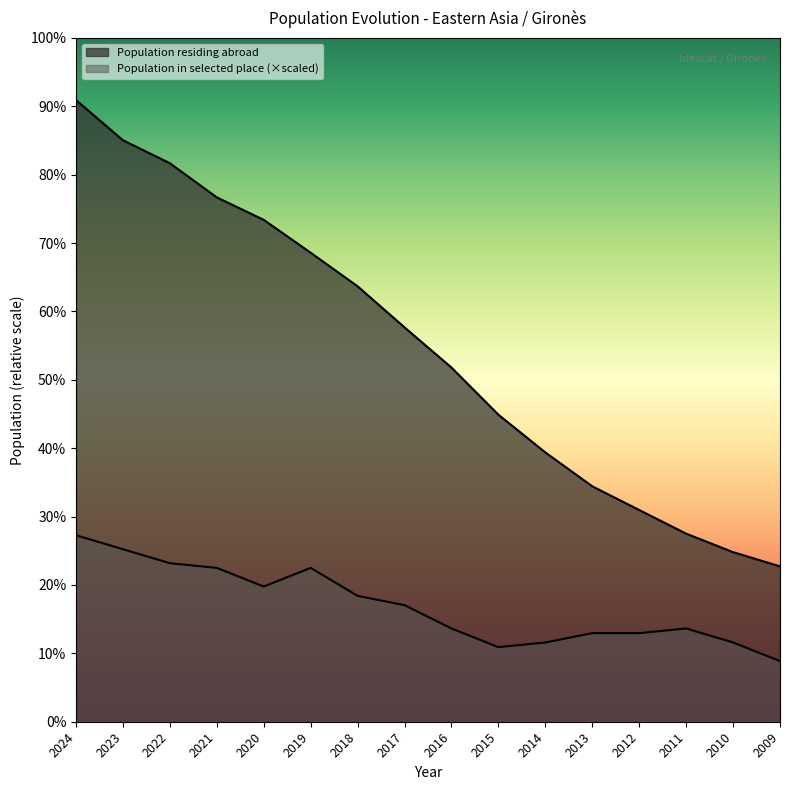

Reading left to right, list all the values displayed in this chart.

Population residing abroad: 10300.0	9635.0	9254.0	8688.0	8316.0	7771.0	7215.0	6534.0	5868.0	5087.0	4462.0	3901.0	3508.0	3116.0	2810.0	2574.0
Population in selected place: 3090.0	2858.2	2626.5	2549.2	2240.2	2549.2	2085.8	1931.2	1545.0	1236.0	1313.2	1467.8	1467.8	1545.0	1313.2	1004.2